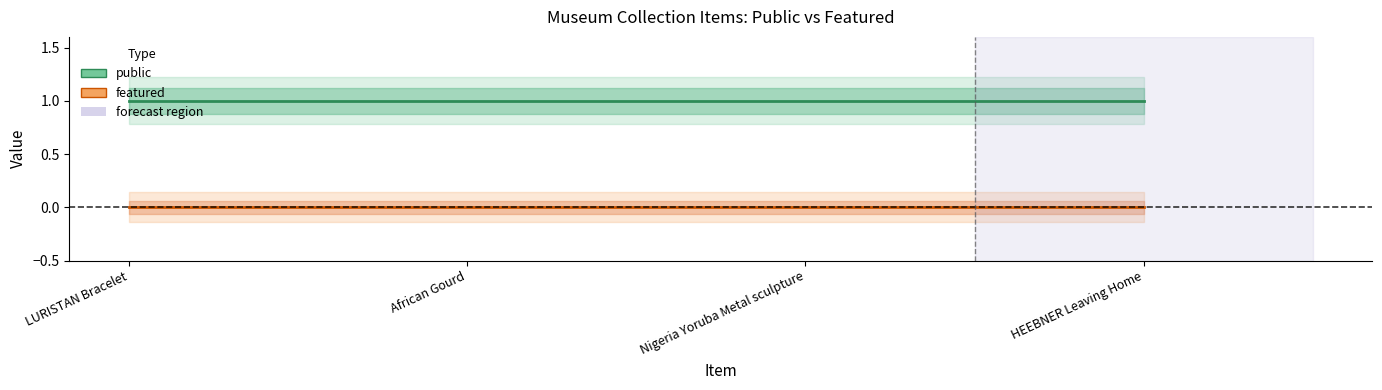

Which series has the largest total across all categories?

public